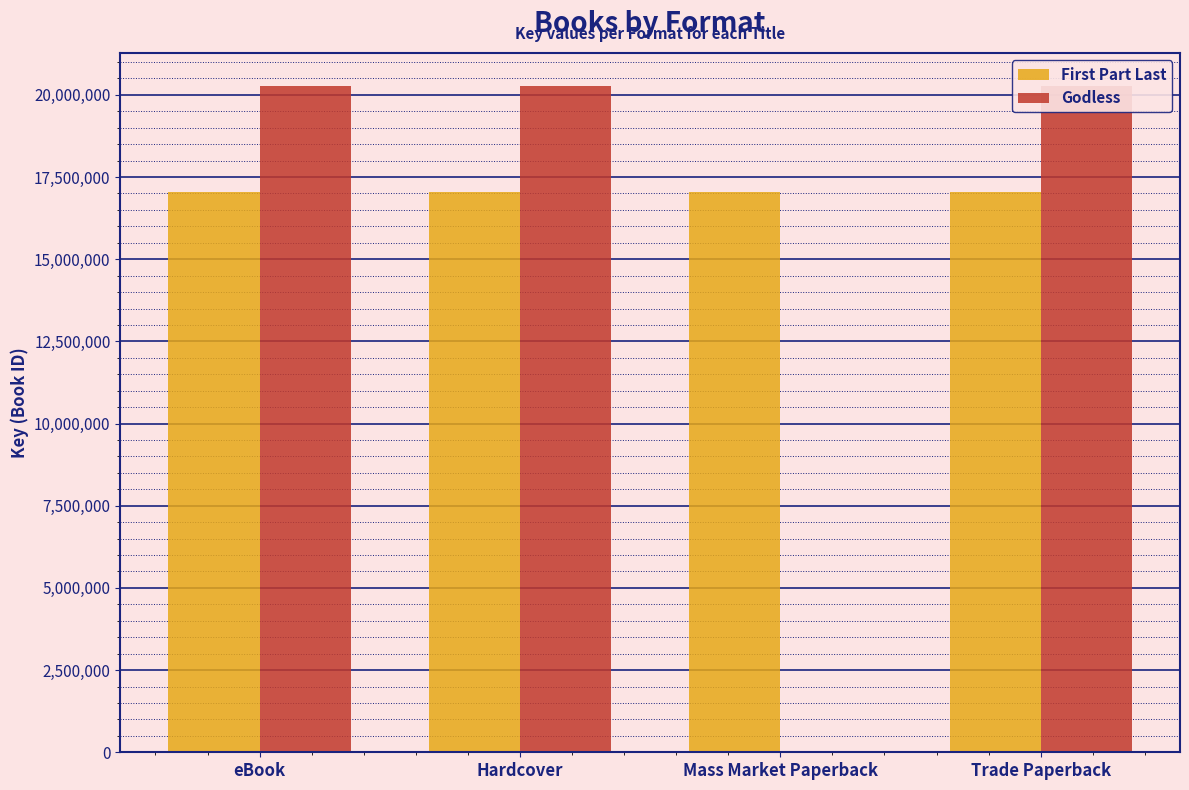

Count the number of data series in this chart.

2